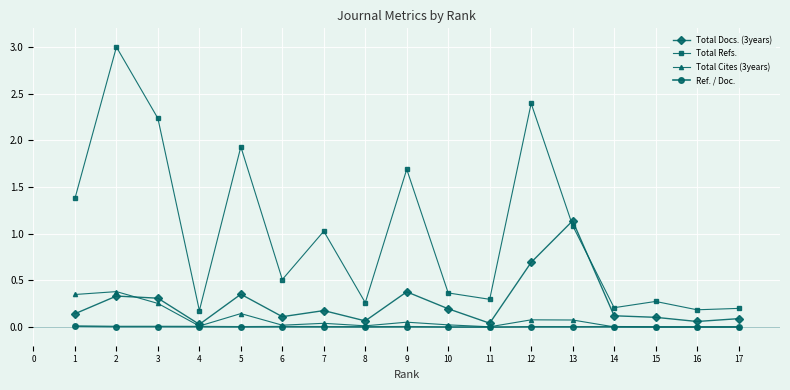

Which series changed the most between 6 and 7?

Total Refs.